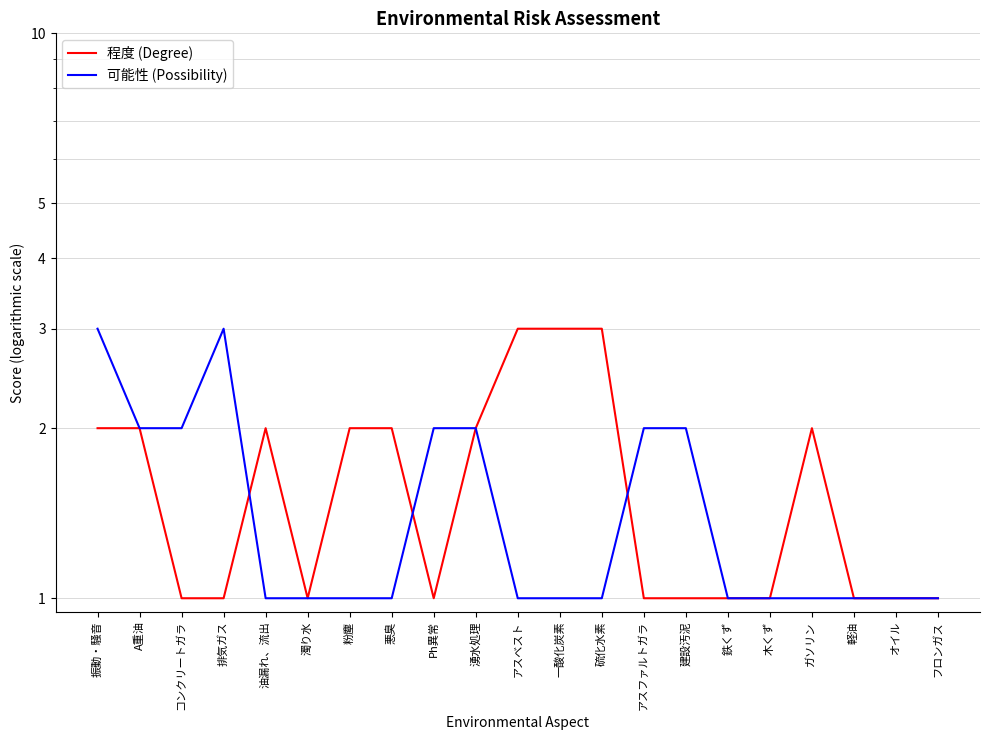

What is the spread (max minus min) of values at アスベスト?

2